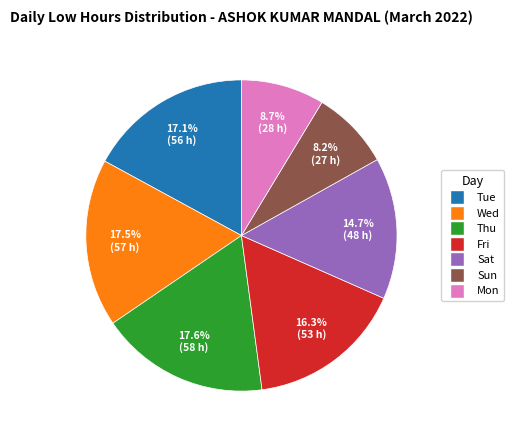

Is there a majority slice in this chart?

No